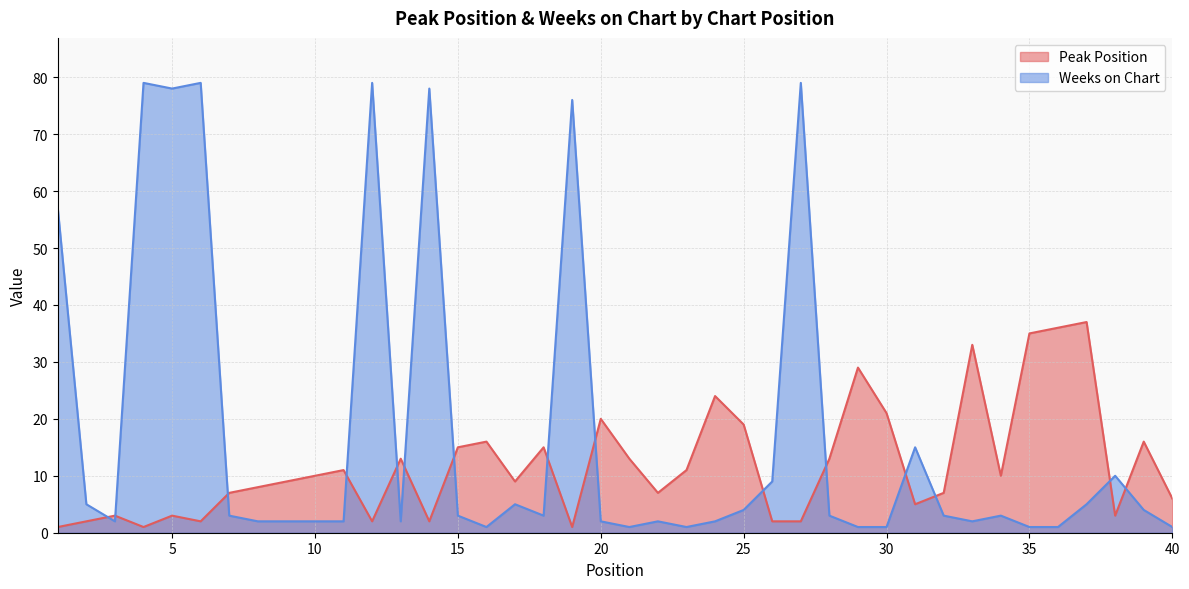

Is it true that Weeks on Chart equals 1 at 23?

True